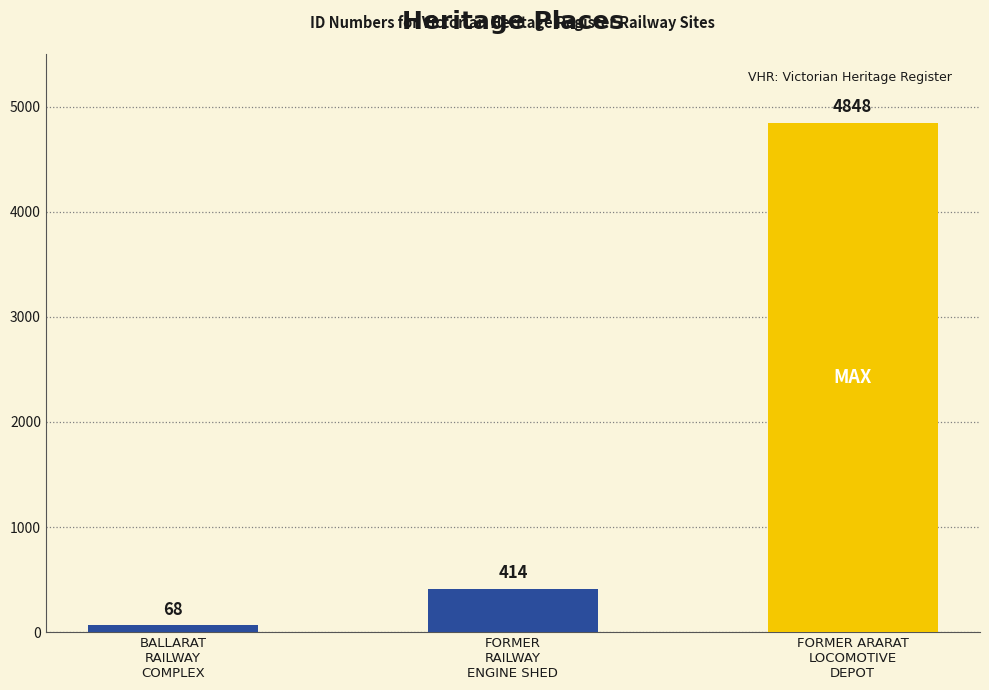

Is it true that the value at FORMER
RAILWAY
ENGINE SHED is 689?

False